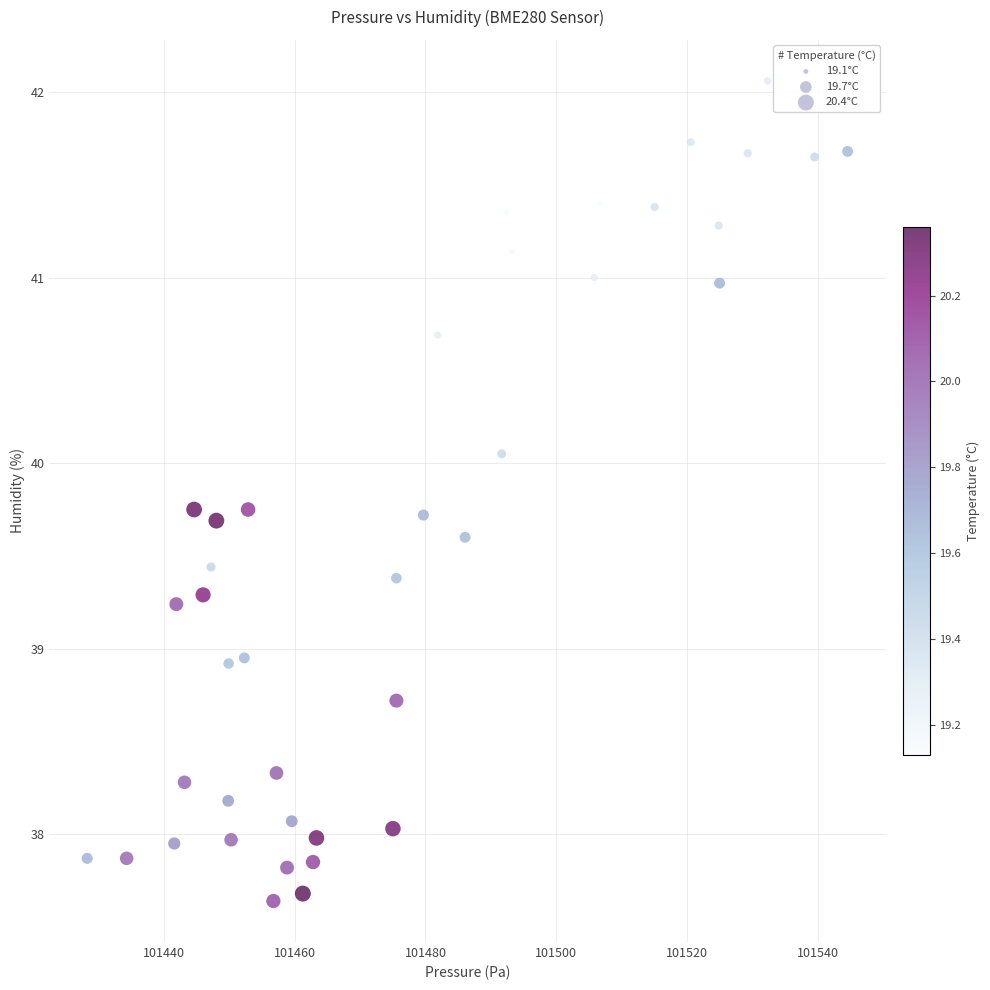

What is the range of X values (max minus min)?

116.3